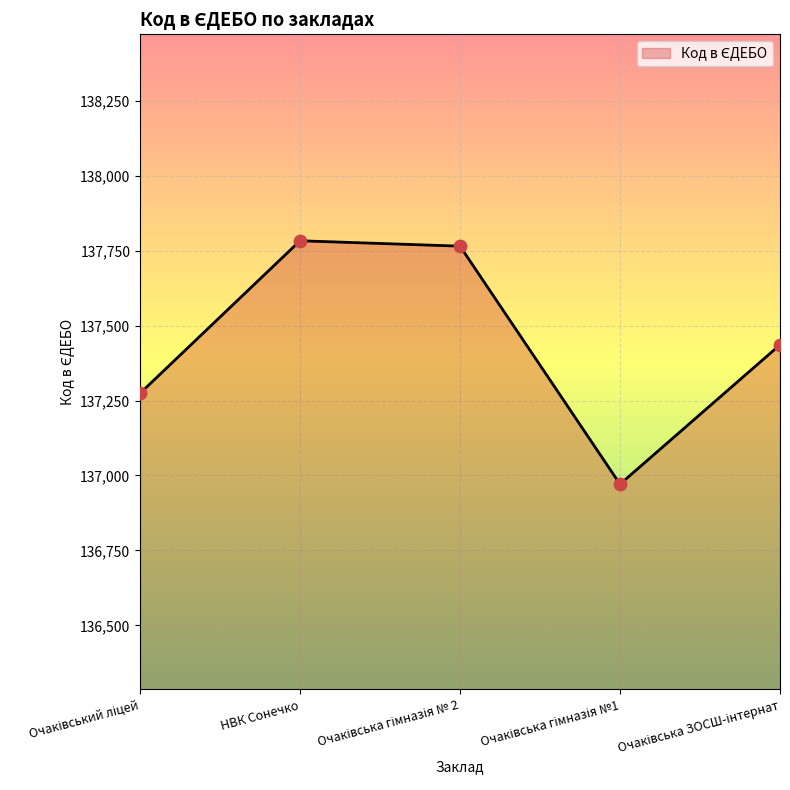

True or false: the data has more than 2 interior local peaks.

False